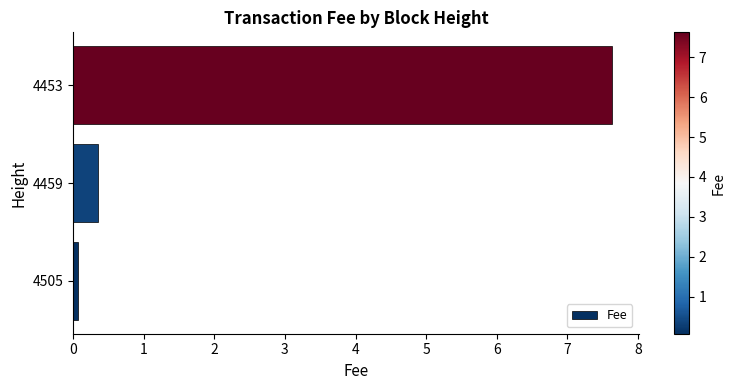

Does the chart contain stacked bars?

No